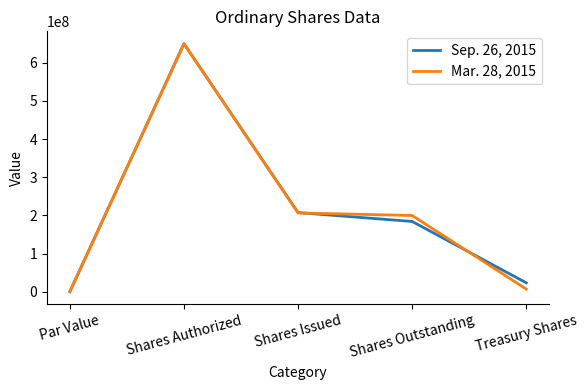

At which category is the sum across all series the highest?

Shares Authorized